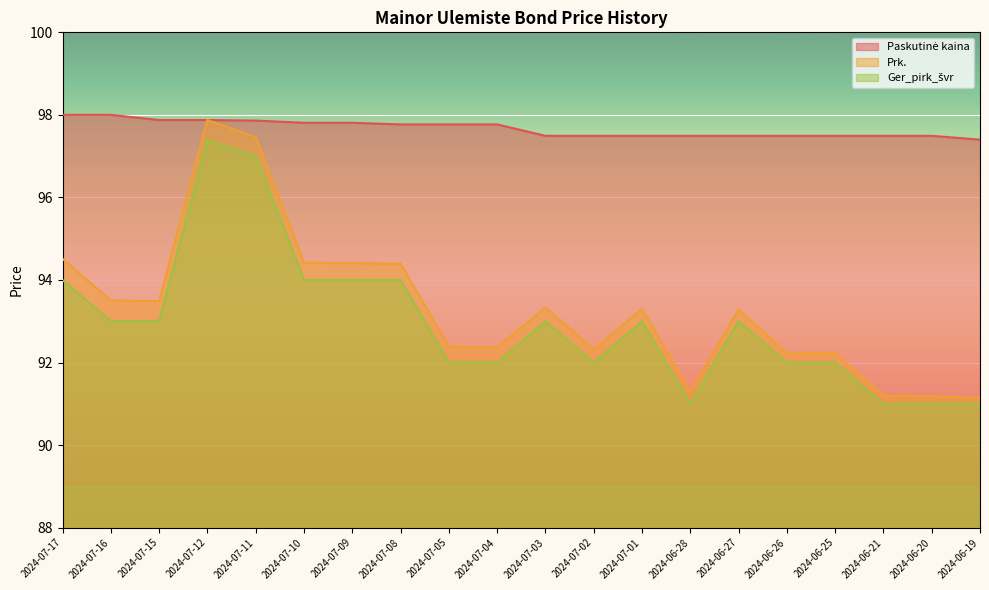

Reading left to right, transcribe all the data shown in this chart.

Paskutinė kaina: 98.0	98.0	97.9	97.9	97.9	97.8	97.8	97.8	97.8	97.8	97.5	97.5	97.5	97.5	97.5	97.5	97.5	97.5	97.5	97.4
Prk.: 94.5	93.5	93.5	97.9	97.5	94.4	94.4	94.4	92.4	92.4	93.3	92.3	93.3	91.3	93.3	92.2	92.2	91.2	91.2	91.1
Ger_pirk_švr: 94.0	93.0	93.0	97.4	97.0	94.0	94.0	94.0	92.0	92.0	93.0	92.0	93.0	91.0	93.0	92.0	92.0	91.0	91.0	91.0